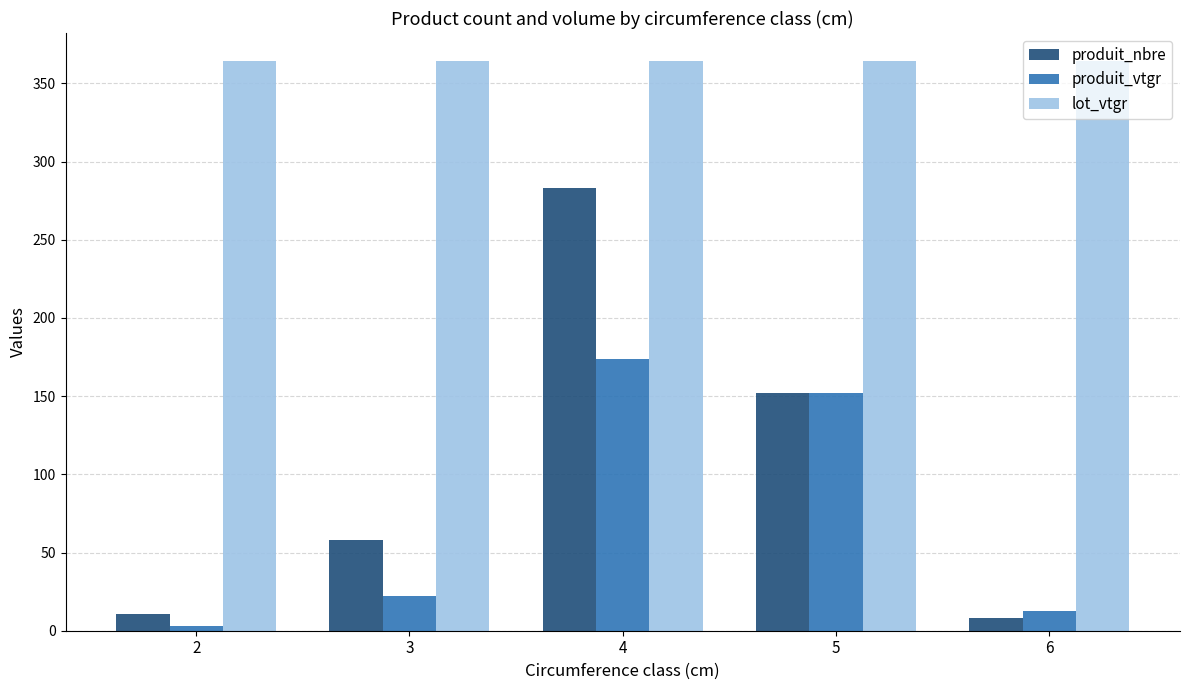

How many bars are there in total?

15